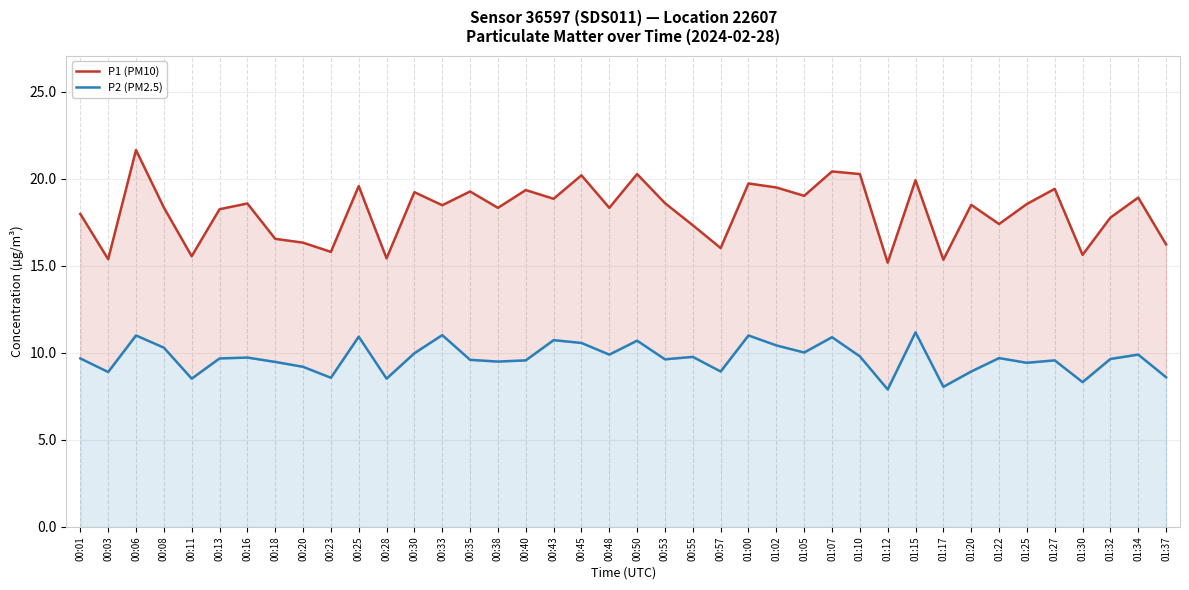

What is the difference between the P2 (PM2.5) values at 00:08 and 01:07?

0.6